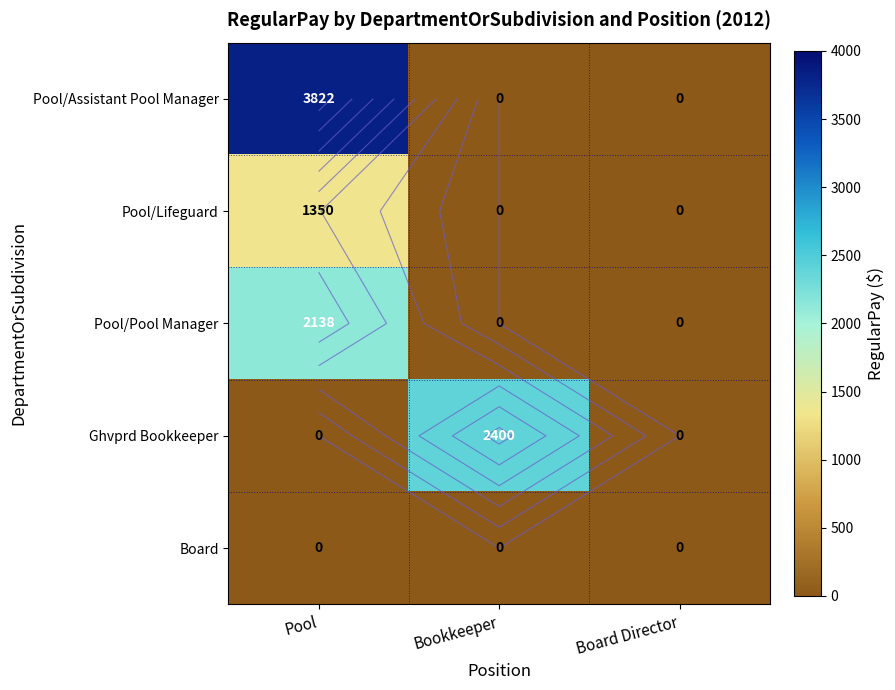

How many data points in Pool/Pool Manager are above 0?

1